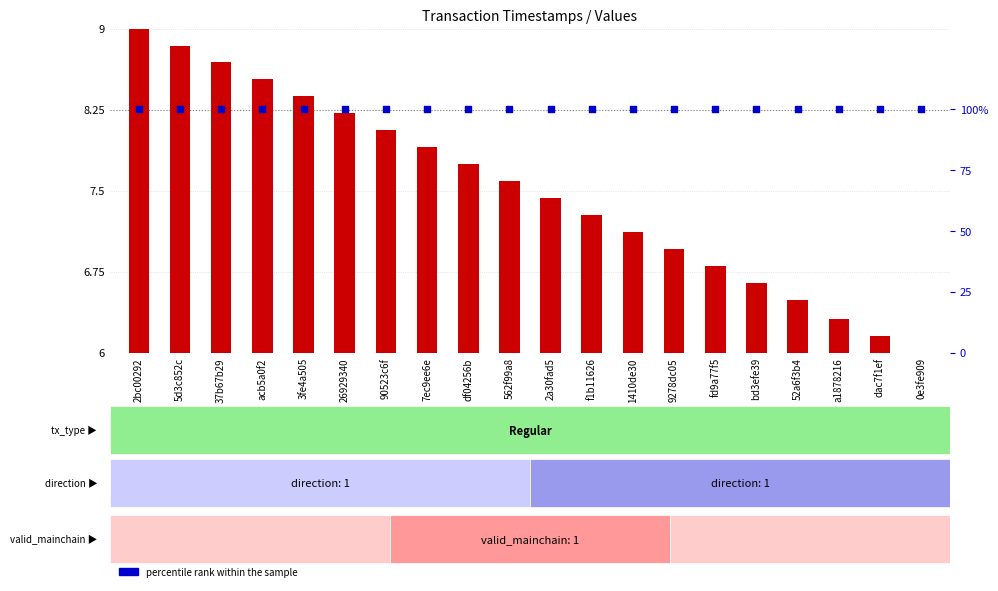

At which category is the sum across all series the highest?

2bc00292